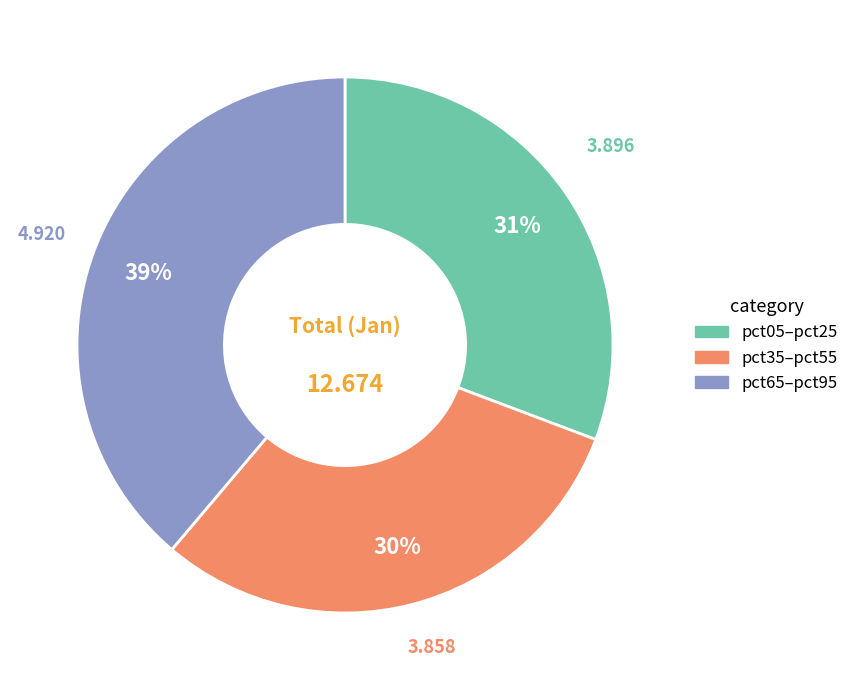

Does any single category account for the majority?

No